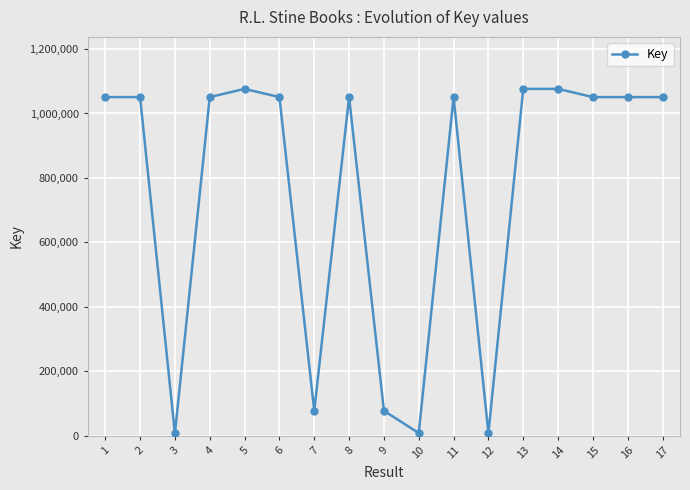

What is the value of the 8th point from the left?

1050826